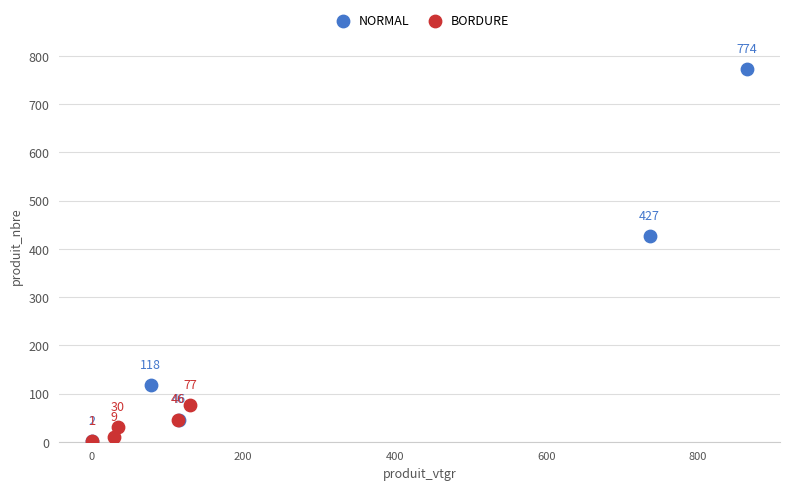

Which series contains the highest Y value?

NORMAL